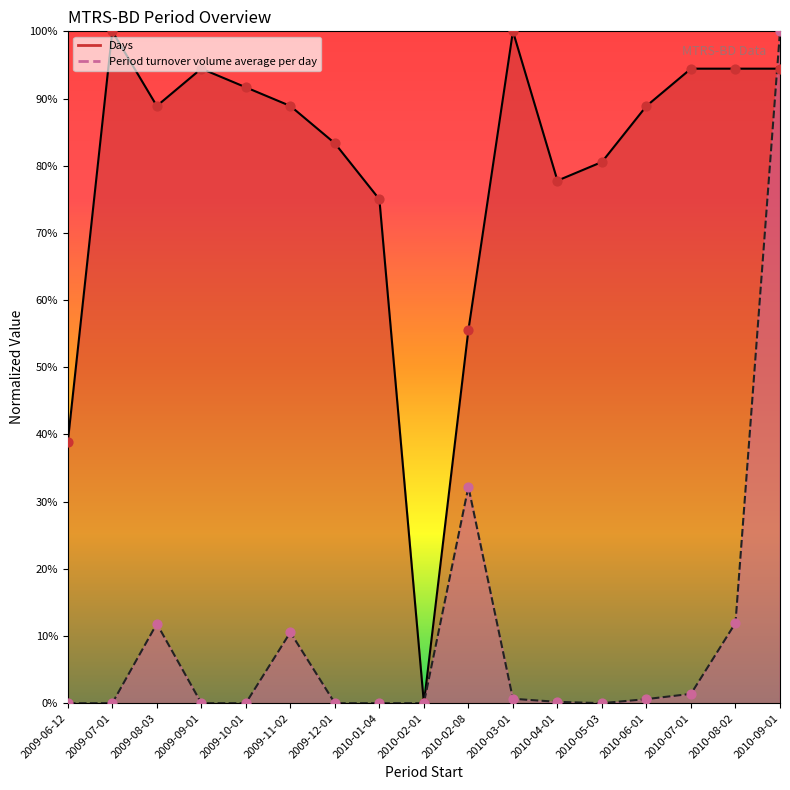

Is the value of Days at 2009-07-01 greater than the value of Period turnover volume average per day at 2010-01-04?

Yes